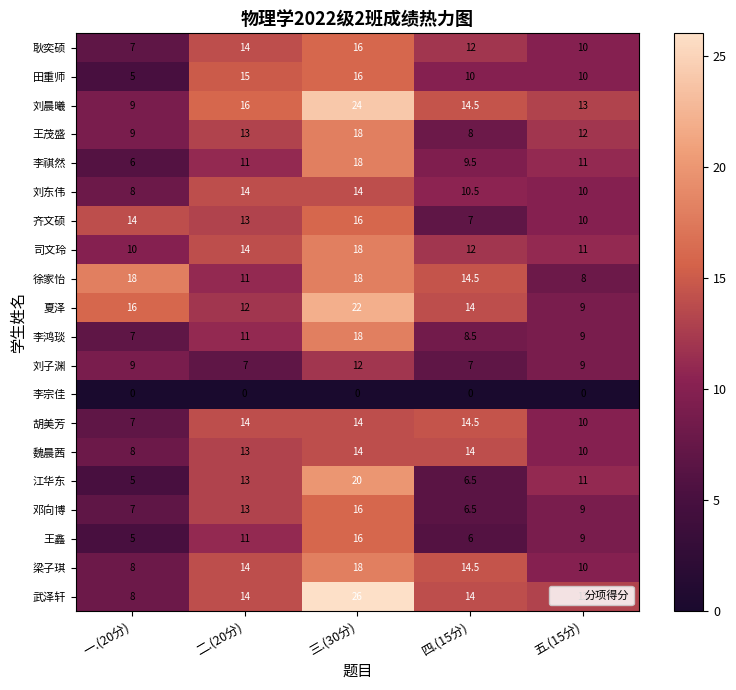

What is the total value across all series at 一.(20分)?

166.0